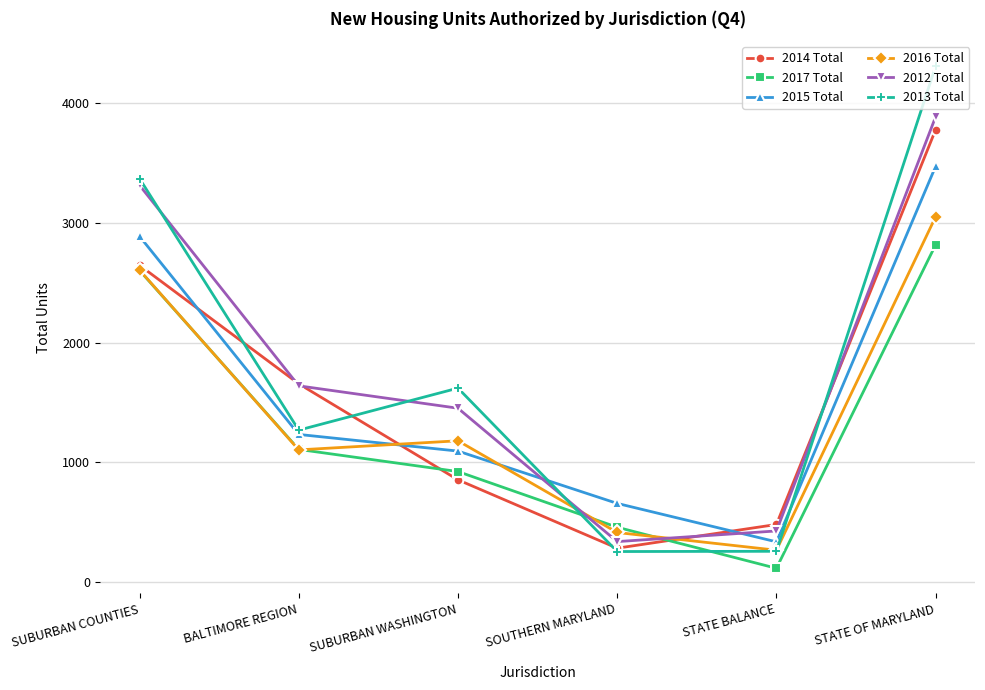

What is the label of the 2nd point from the left?

BALTIMORE REGION